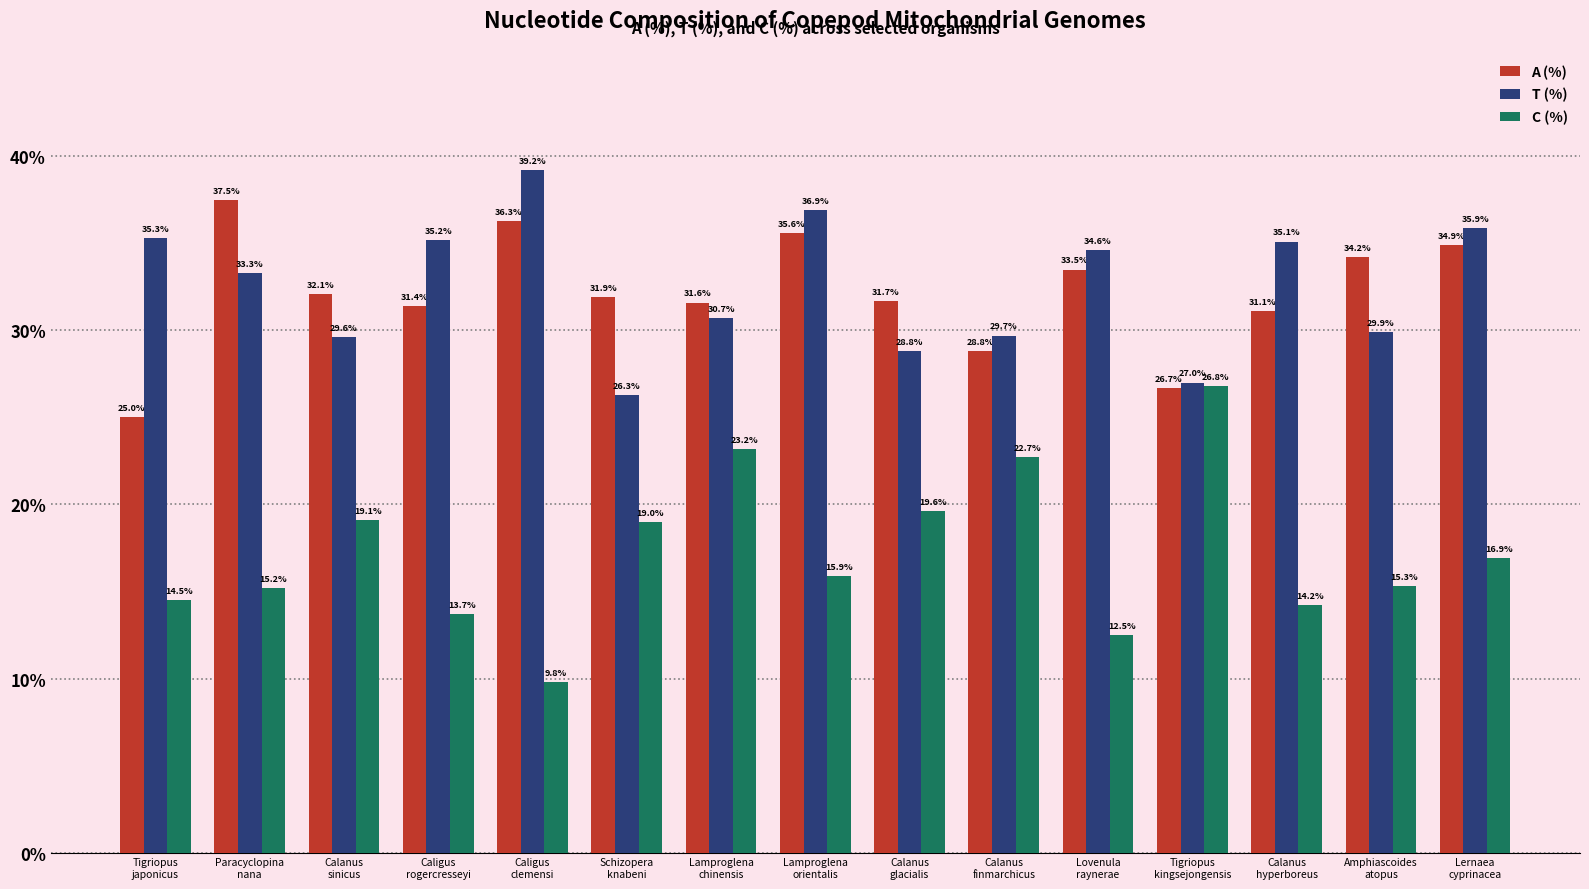

What is the maximum value for A (%)?

37.5